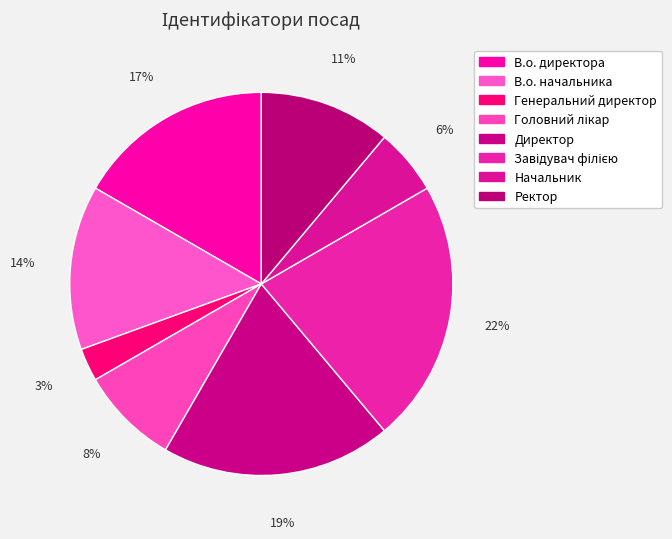

To the nearest percent, what is the difference between the largest and smallest slice percentages?

19%